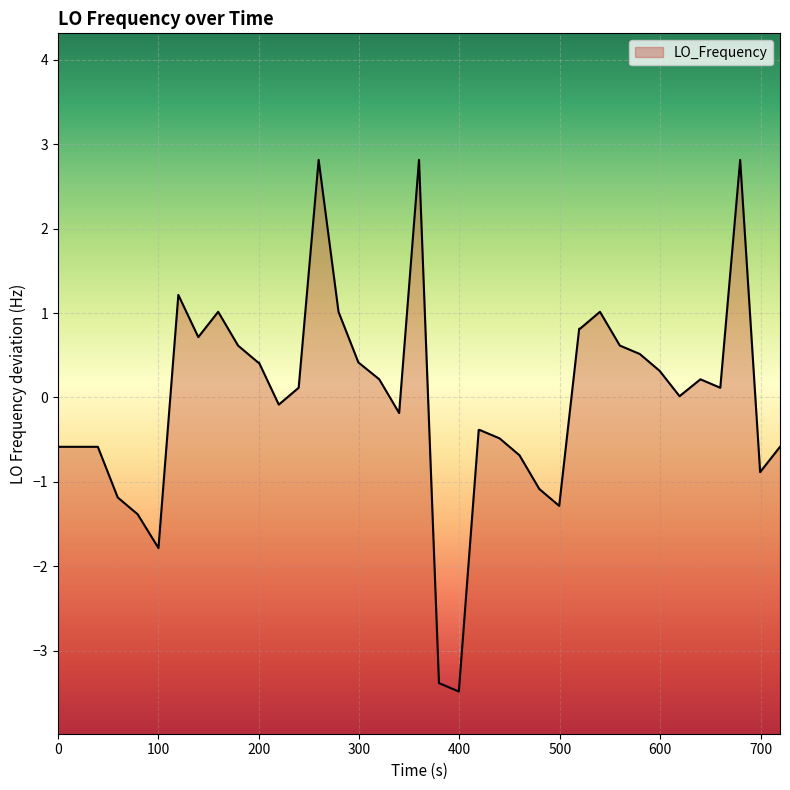

What is the greatest value displayed?

2.8